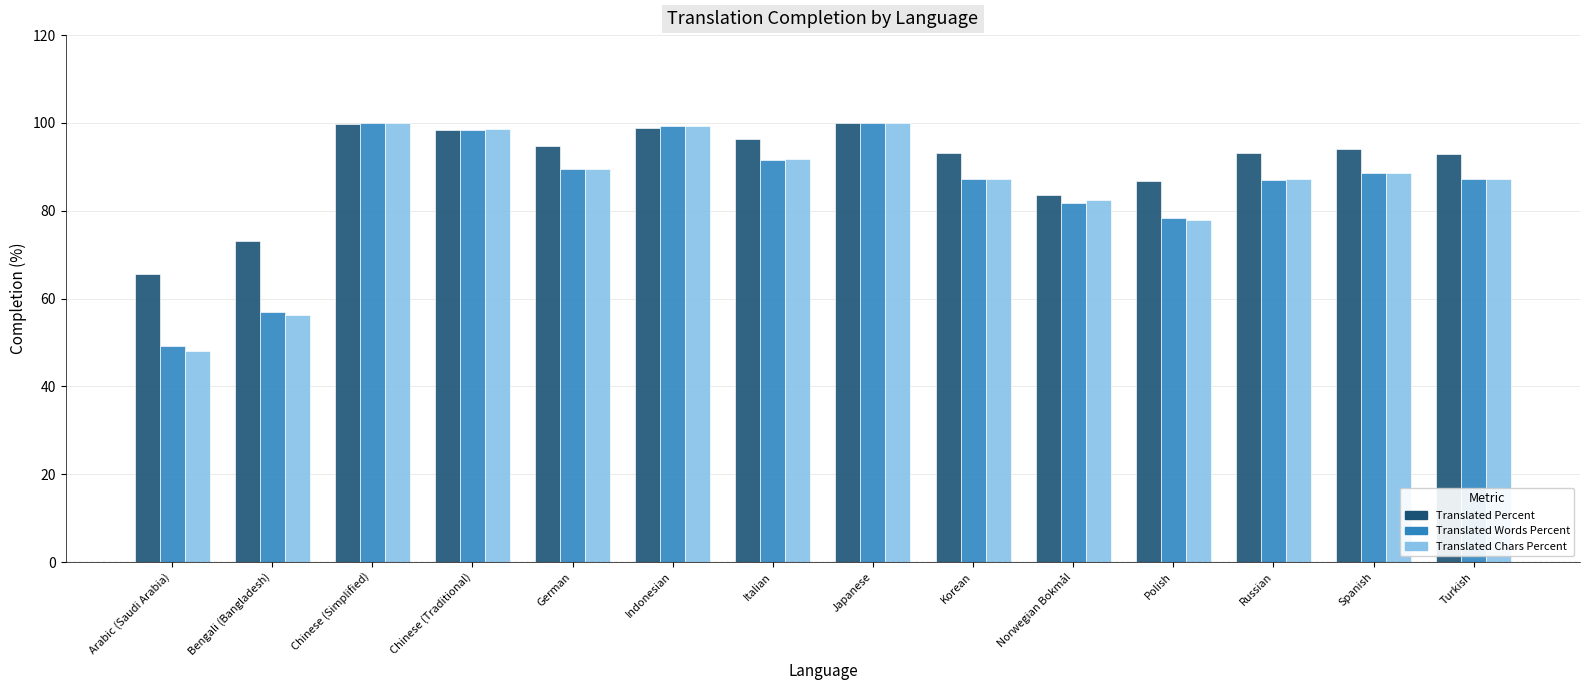

At which label does Translated Words Percent reach its minimum?

Arabic (Saudi Arabia)